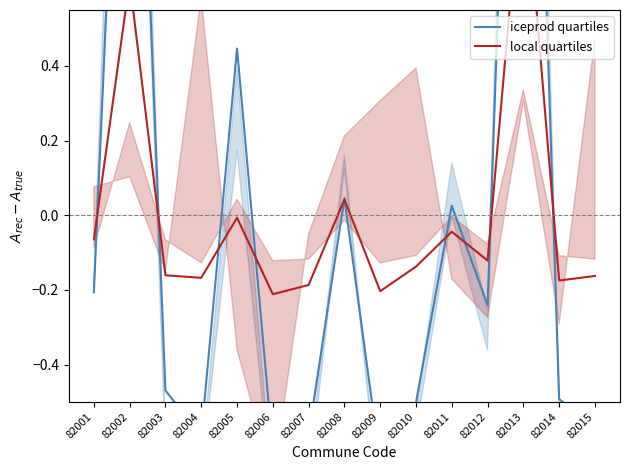

Rank the series by their maximum value, from lowest to highest.

local quartiles, iceprod quartiles